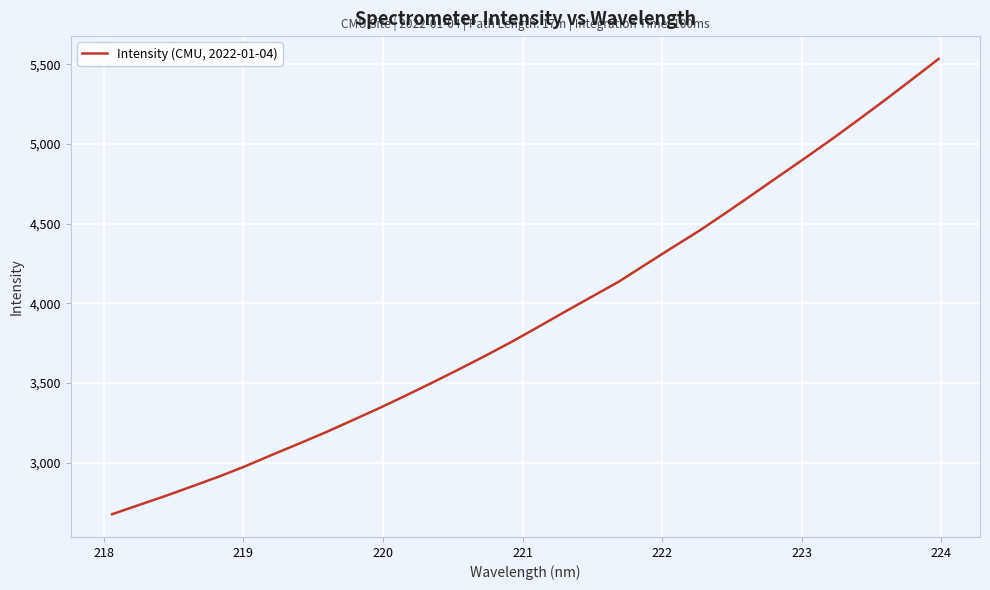

What is the difference between the maximum and minimum values?

2857.7